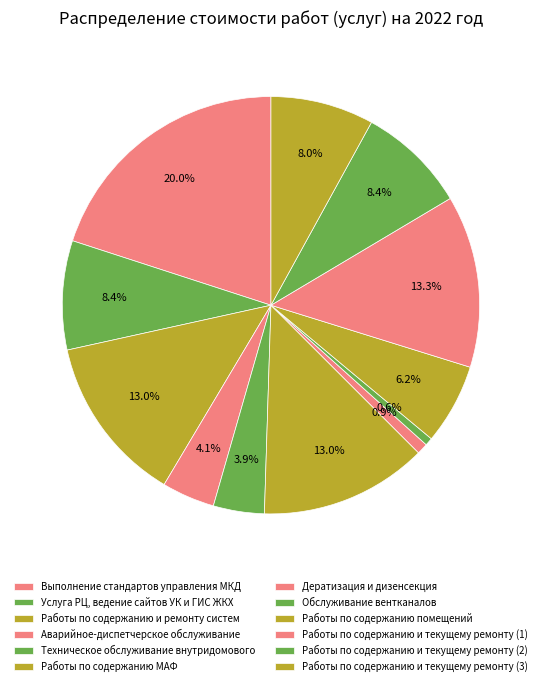

What percentage is the Работы по содержанию МАФ slice, to the nearest percent?

13%